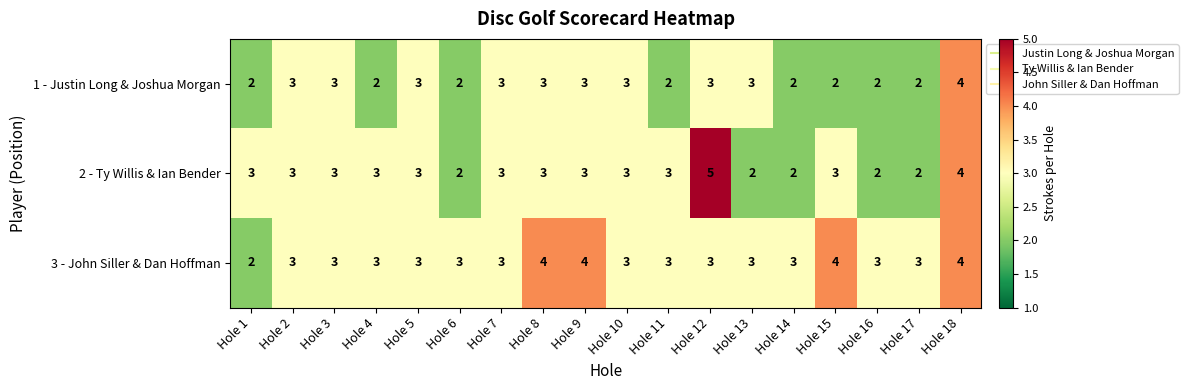

Is the value of 2 - Ty Willis & Ian Bender at Hole 14 greater than the value of 1 - Justin Long & Joshua Morgan at Hole 10?

No